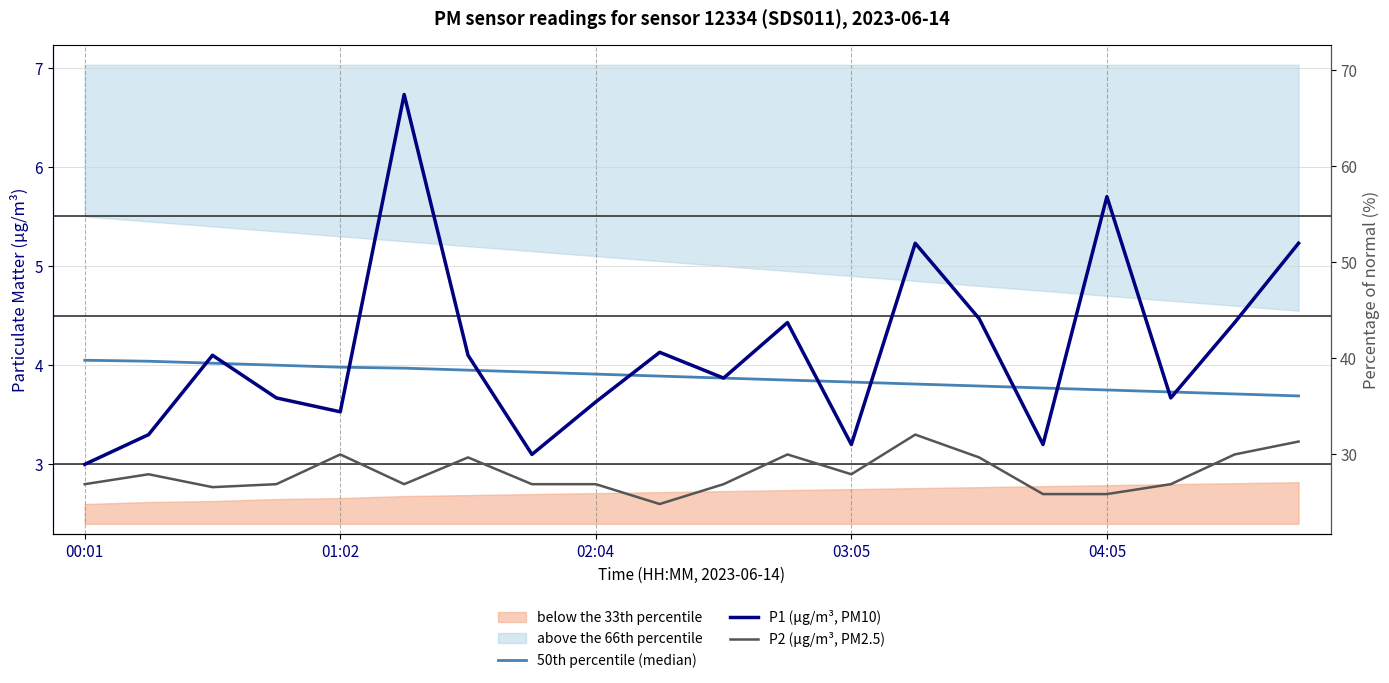

True or false: P2 (µg/m³, PM2.5) and 50th percentile (median) intersect in this chart.

False